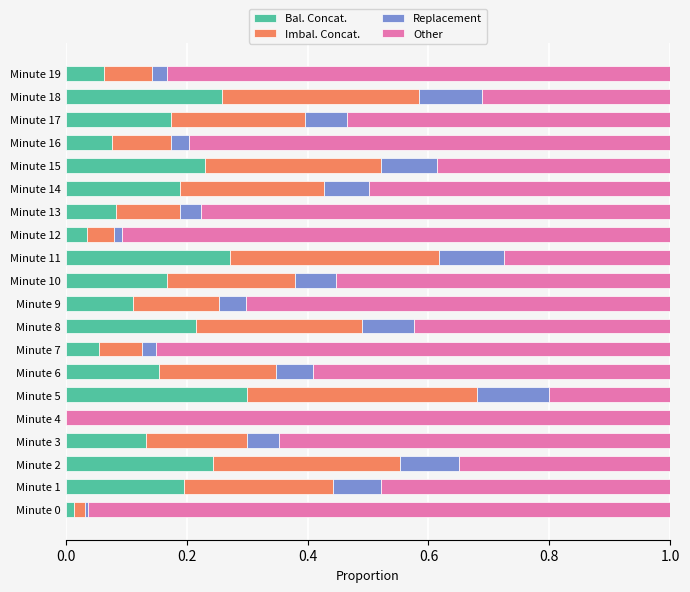

True or false: Bal. Concat. has a value of 0.1 at Minute 8.

False